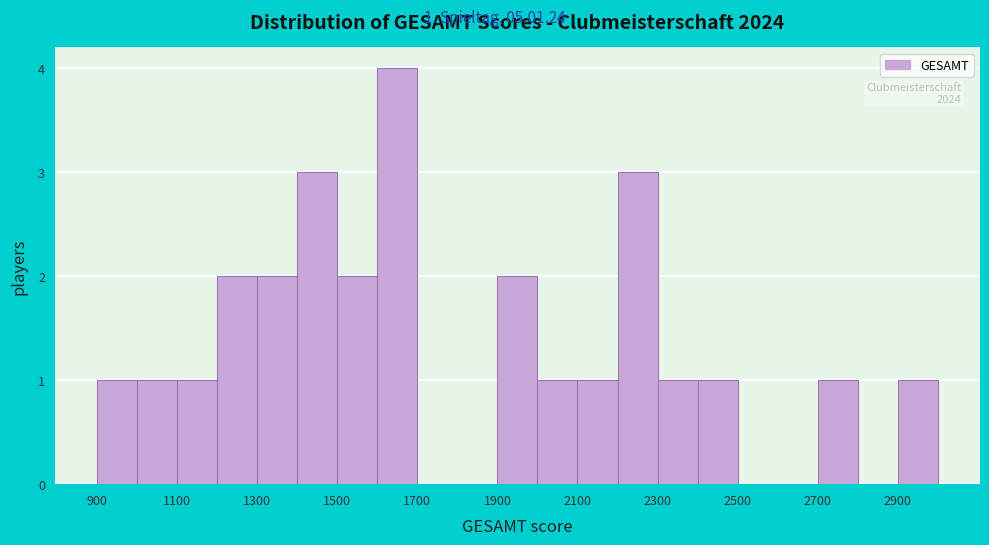

Which range on the x-axis has the tallest bar?

1600 to 1700